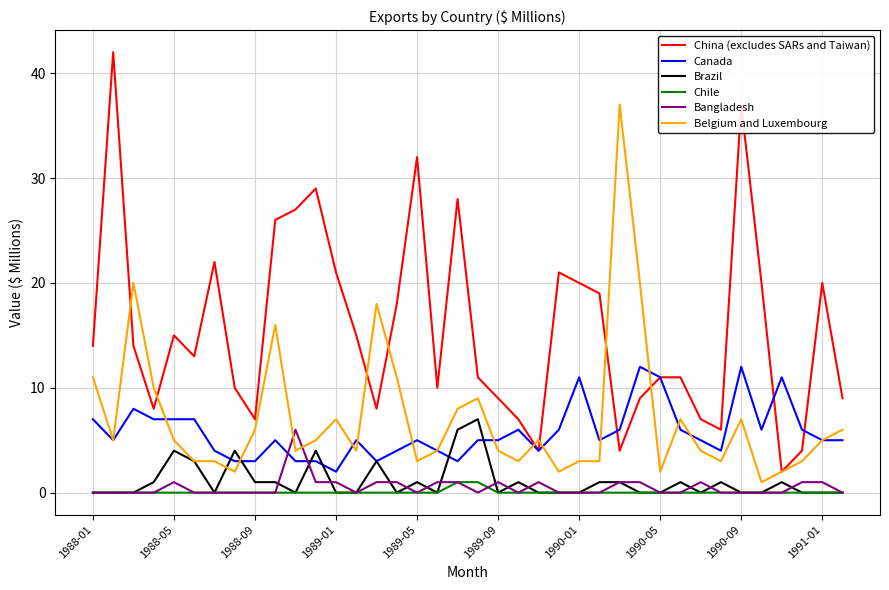

Which series has the largest range (max minus min)?

China (excludes SARs and Taiwan)